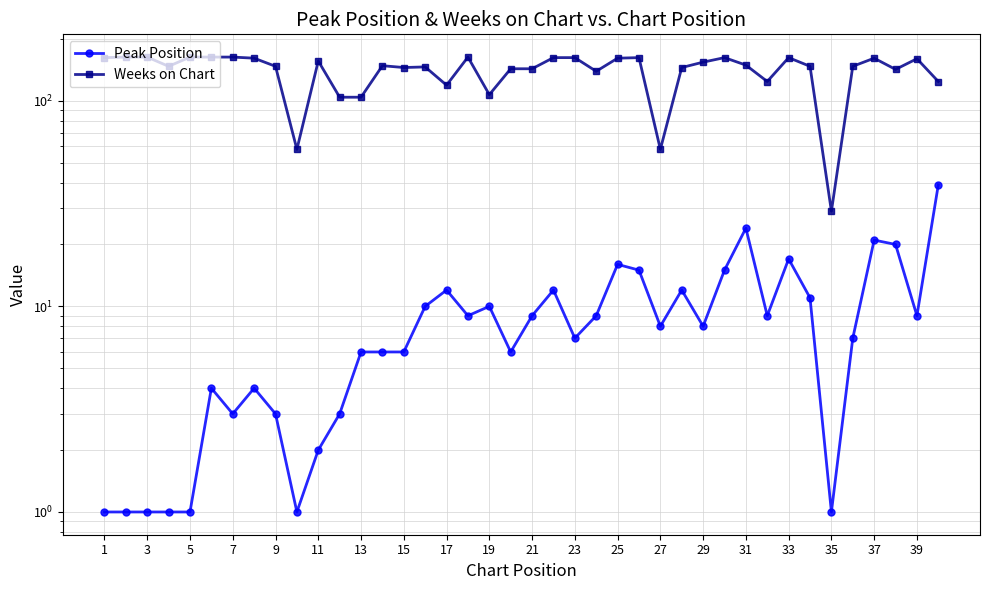

Rank the series at 9 from lowest to highest value.

Peak Position, Weeks on Chart